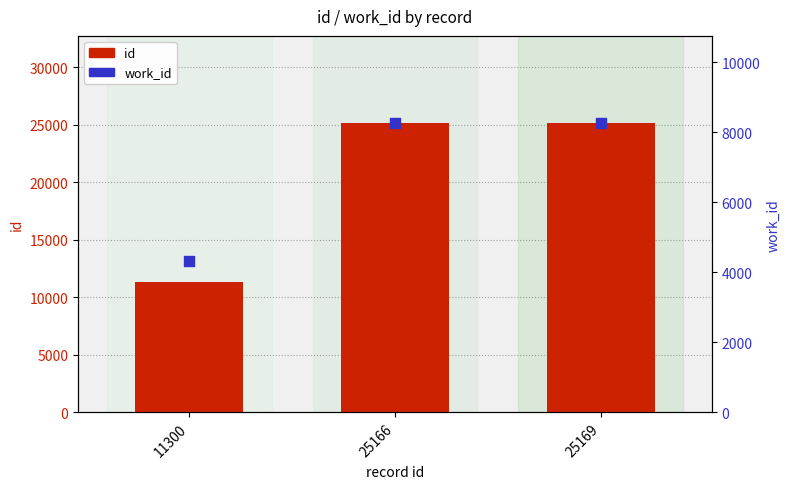

Which series has the largest Y range (max minus min)?

id